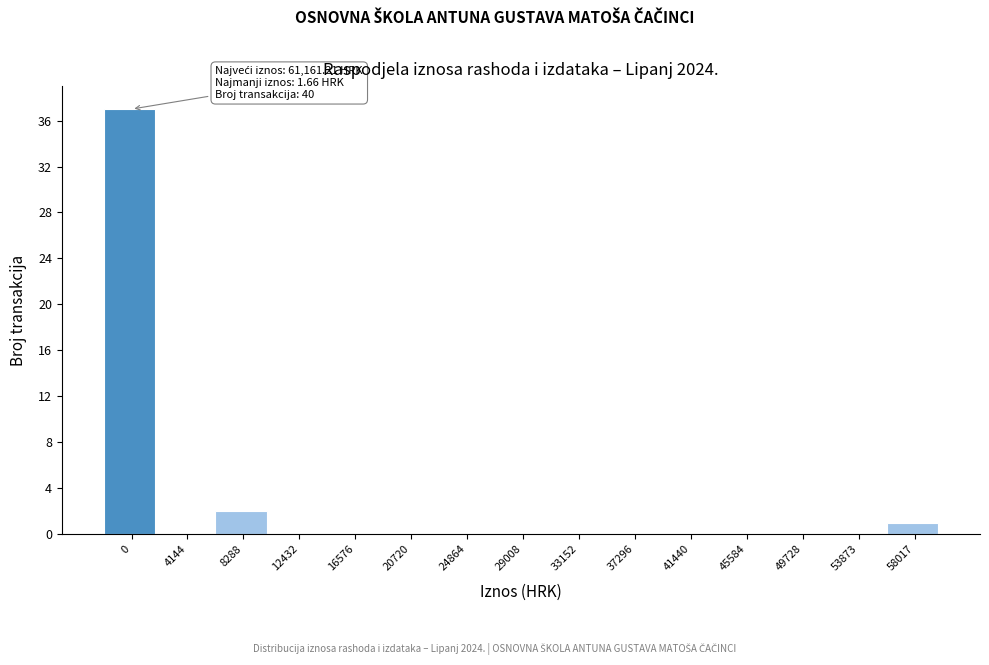

Reading right to left, extract all data points from this chart.

58017=1	53873=0	49728=0	45584=0	41440=0	37296=0	33152=0	29008=0	24864=0	20720=0	16576=0	12432=0	8288=2	4144=0	0=37